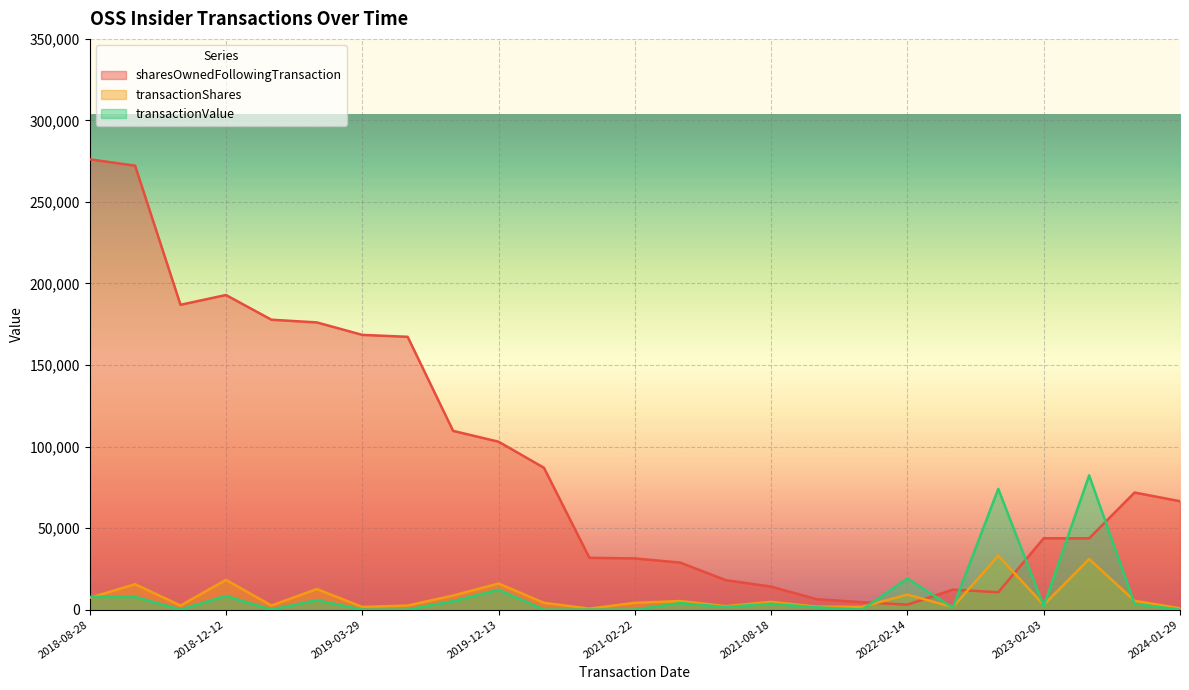

What is the sum of all sharesOwnedFollowingTransaction values?

2304345